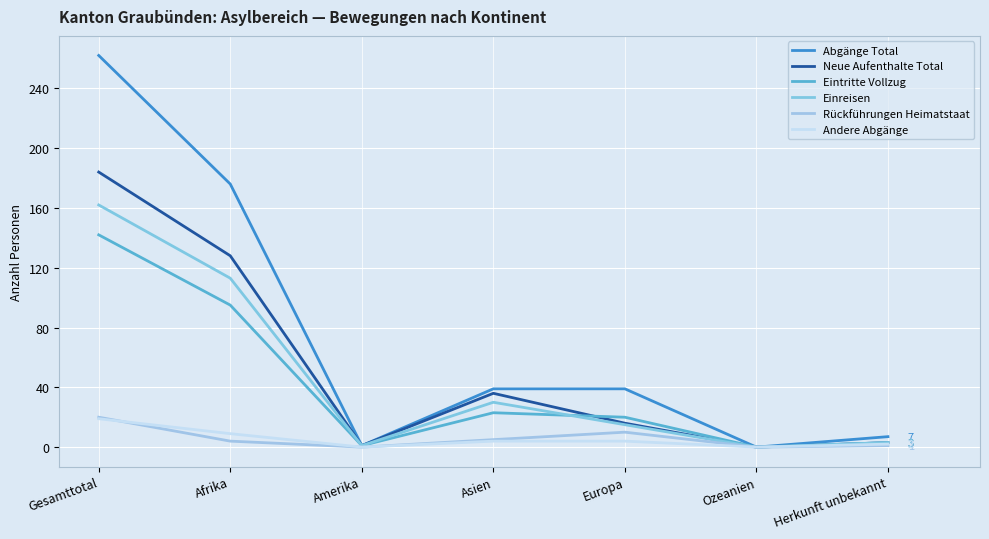

Reading right to left, extract all data points from this chart.

Abgänge Total: Herkunft unbekannt=7	Ozeanien=0	Europa=39	Asien=39	Amerika=1	Afrika=176	Gesamttotal=262
Neue Aufenthalte Total: Herkunft unbekannt=3	Ozeanien=0	Europa=16	Asien=36	Amerika=1	Afrika=128	Gesamttotal=184
Eintritte Vollzug: Herkunft unbekannt=3	Ozeanien=0	Europa=20	Asien=23	Amerika=1	Afrika=95	Gesamttotal=142
Einreisen: Herkunft unbekannt=3	Ozeanien=0	Europa=15	Asien=30	Amerika=1	Afrika=113	Gesamttotal=162
Rückführungen Heimatstaat: Herkunft unbekannt=1	Ozeanien=0	Europa=10	Asien=5	Amerika=0	Afrika=4	Gesamttotal=20
Andere Abgänge: Herkunft unbekannt=2	Ozeanien=0	Europa=4	Asien=4	Amerika=0	Afrika=9	Gesamttotal=19